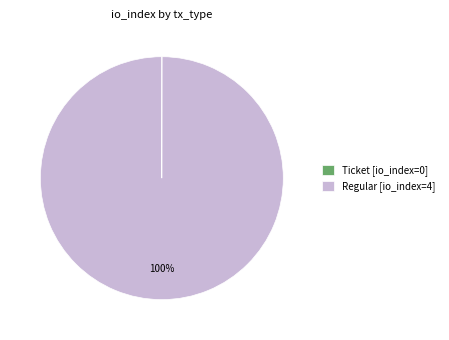

The Regular [io_index=4] slice represents 100% of the pie. True or false?

True